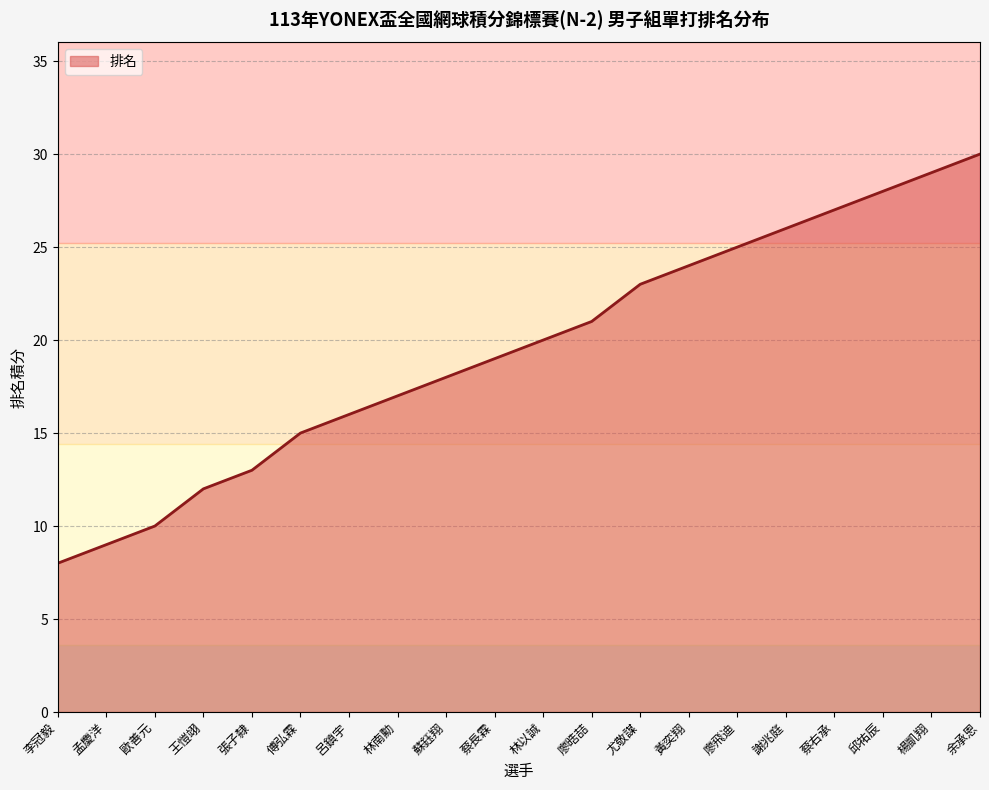

What position from the right is 廖飛迪?

6